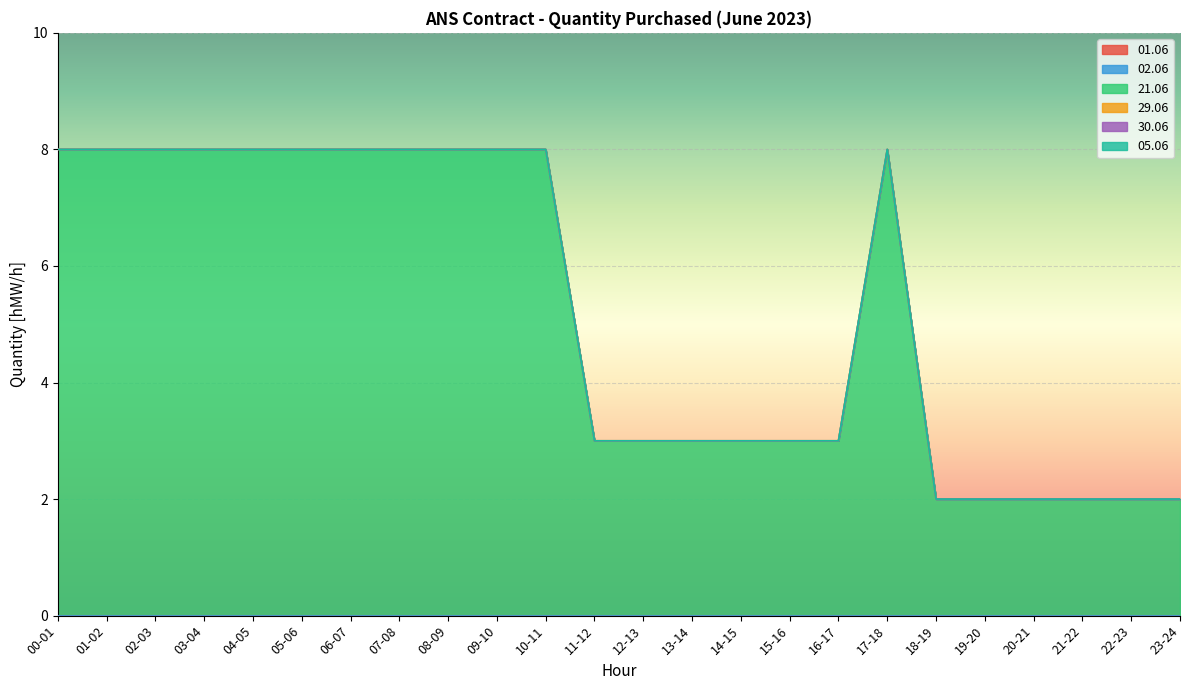

True or false: 02.06 and 01.06 cross at least once.

False